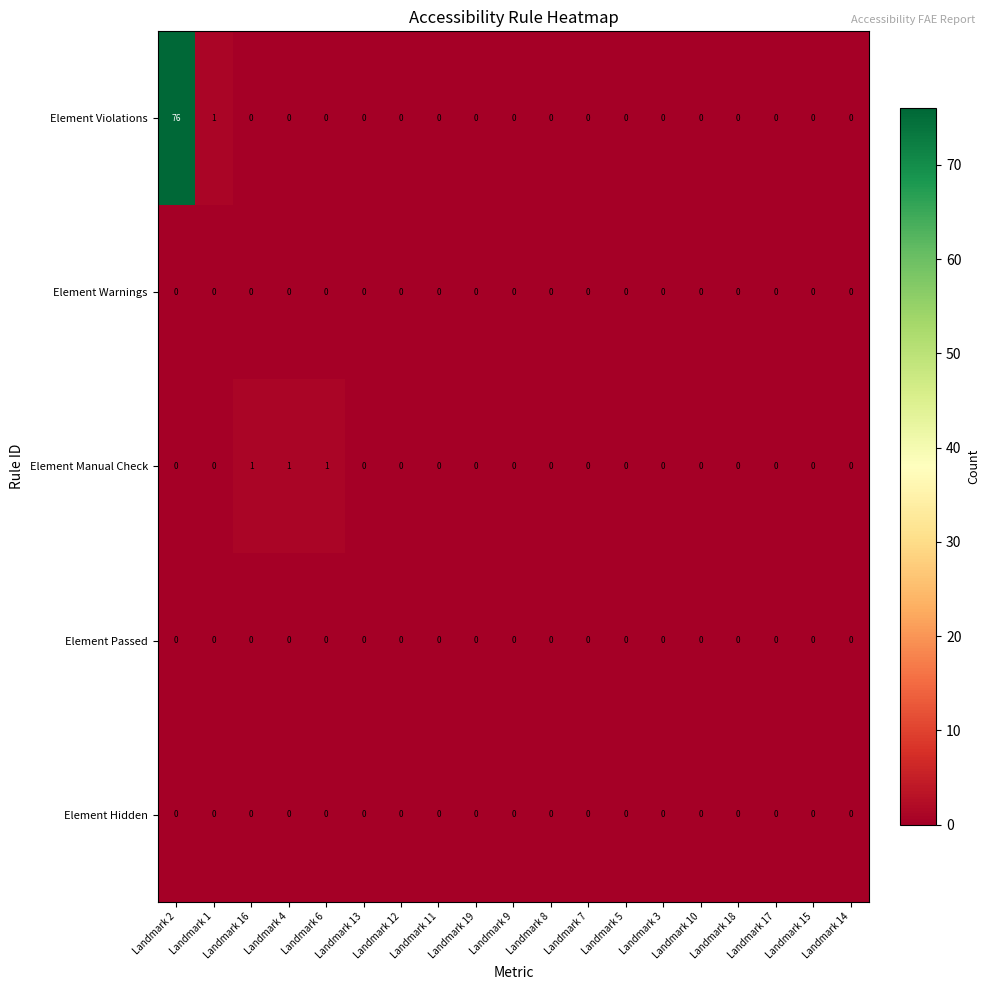

The Element Violations series shows 0 at Landmark 1. True or false?

False